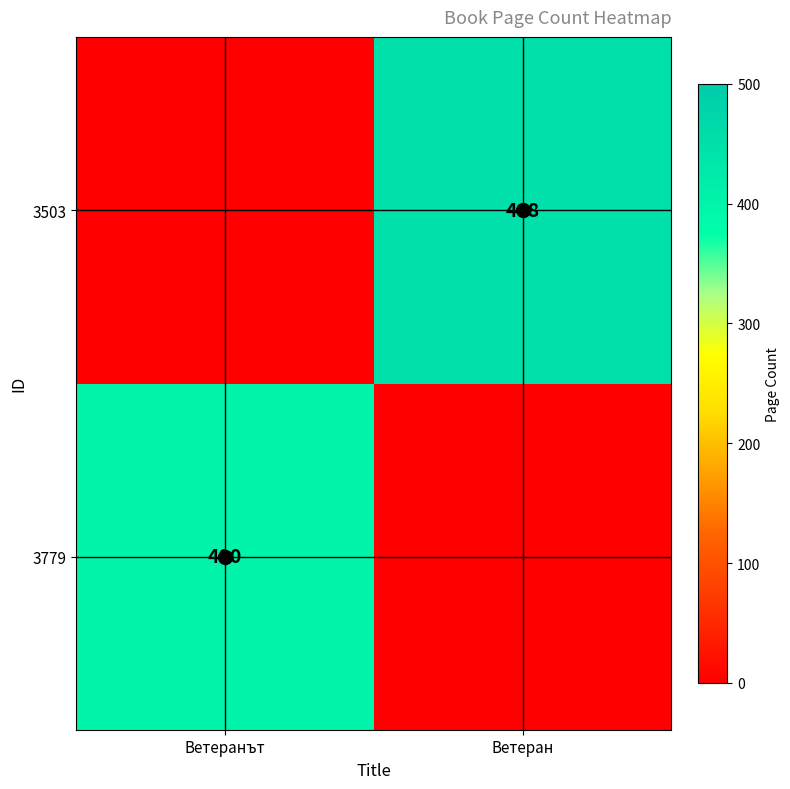

The 3503 series shows 448 at Ветеран. True or false?

True